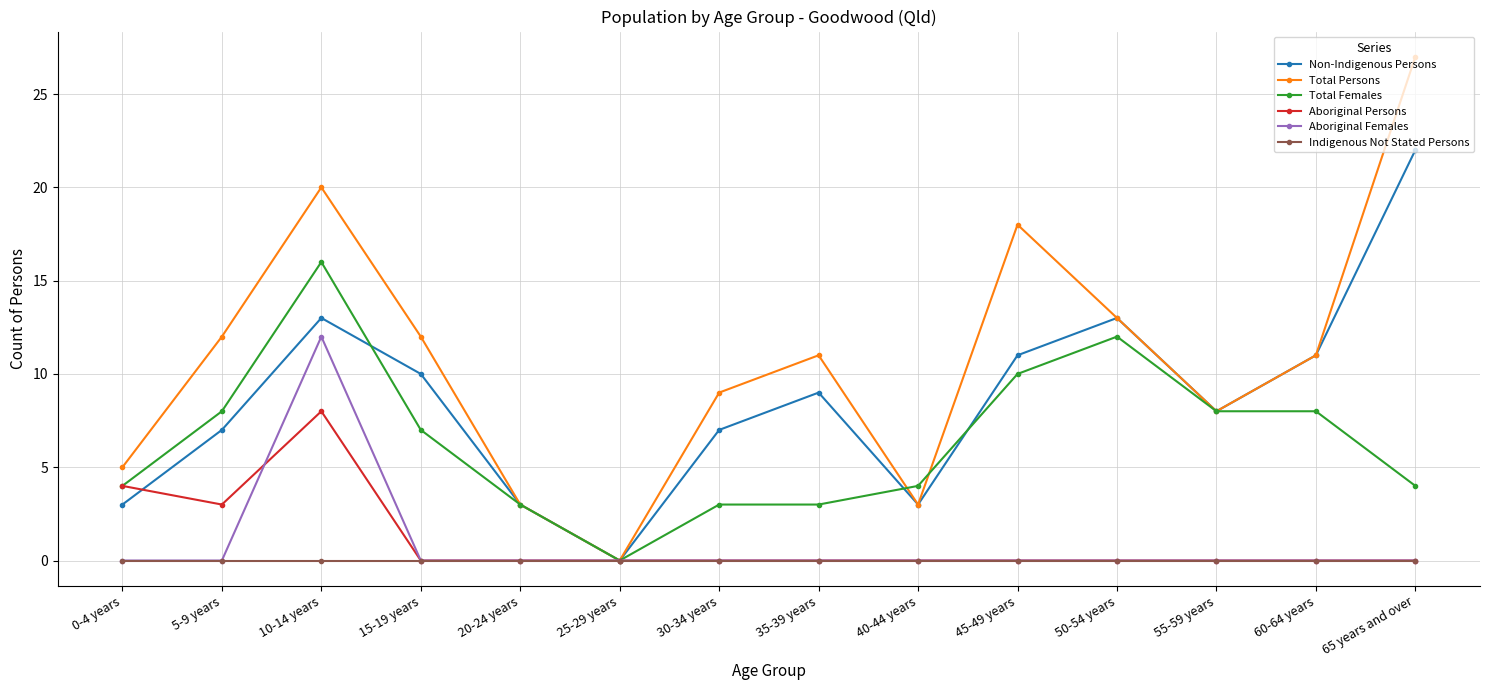

What is the highest value of the Aboriginal Females series?

12